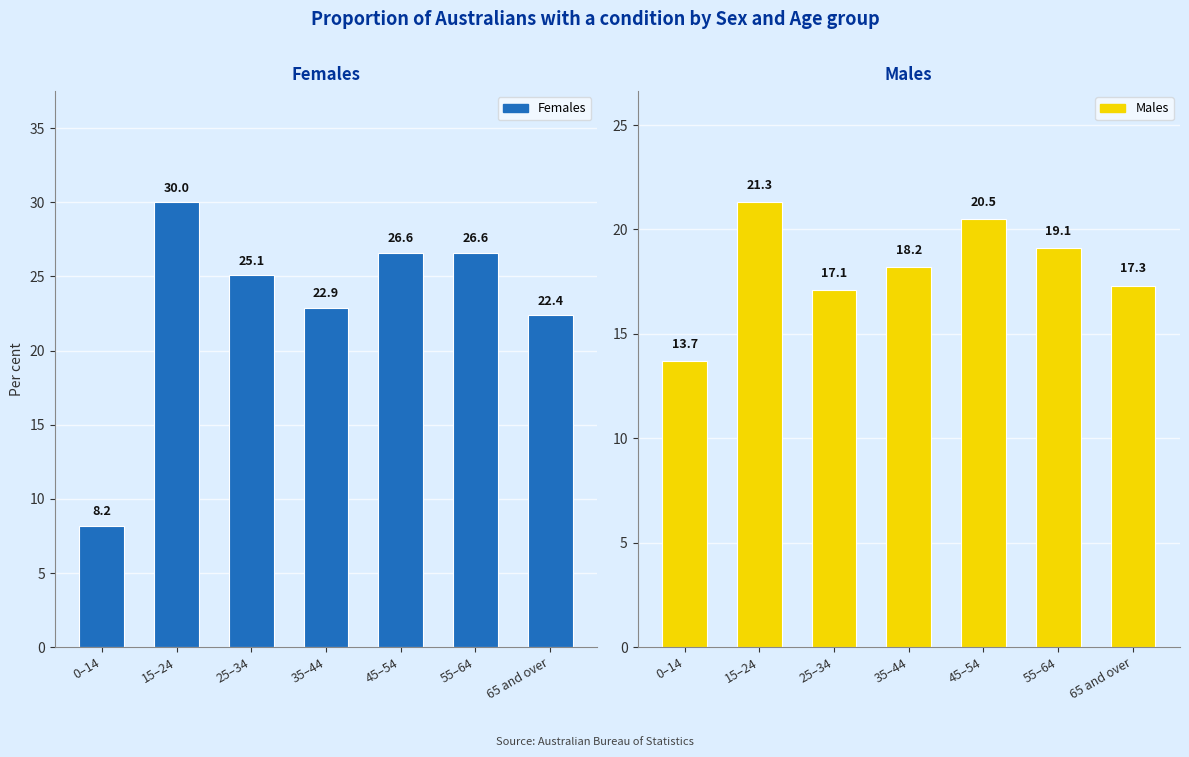

What is the maximum value for Females?

30.0